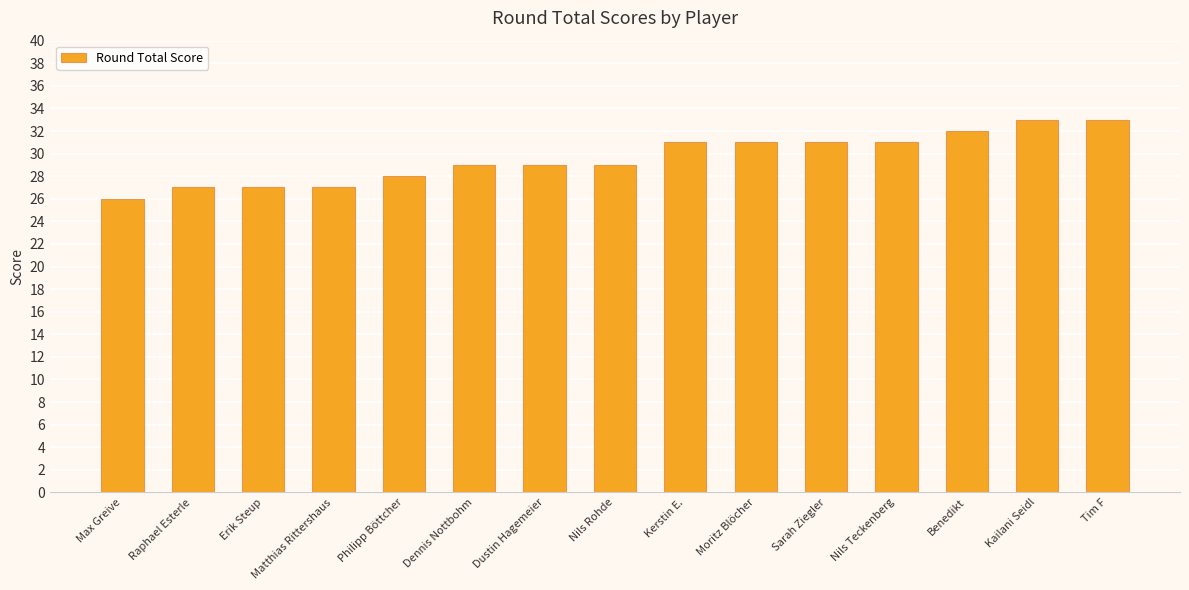

Which has a higher value, Moritz Blöcher or Nils Rohde?

Moritz Blöcher